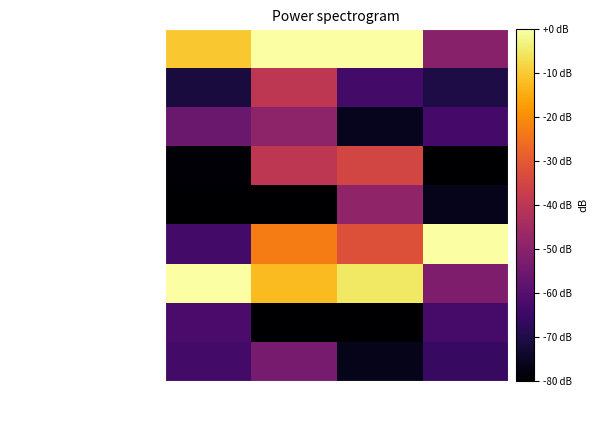

At which category is the sum across all series the highest?

Белки